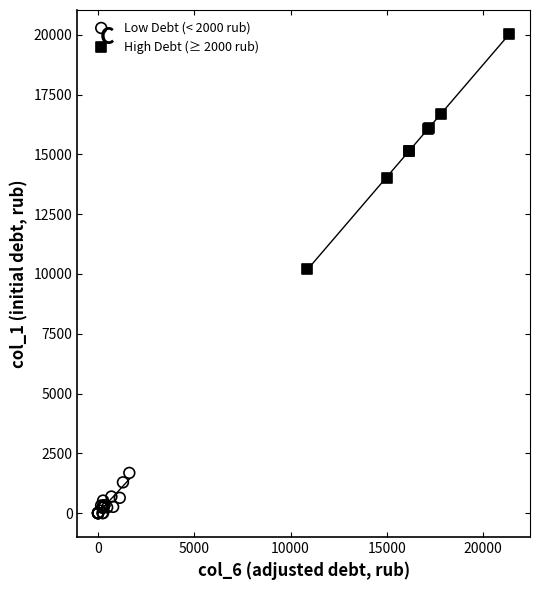

Which series contains the lowest Y value?

Low Debt (< 2000 rub)